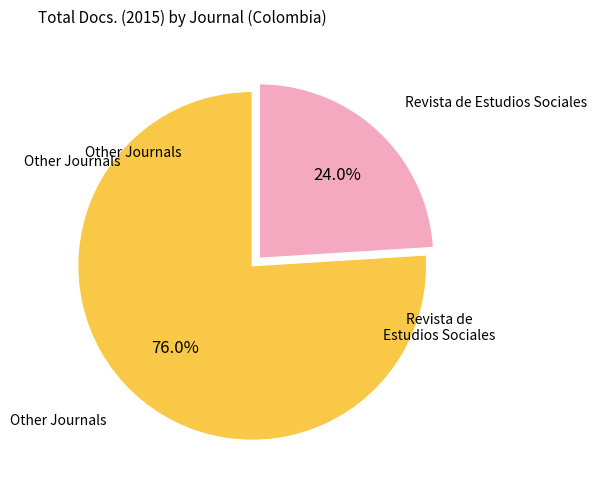

Is there a majority slice in this chart?

Yes